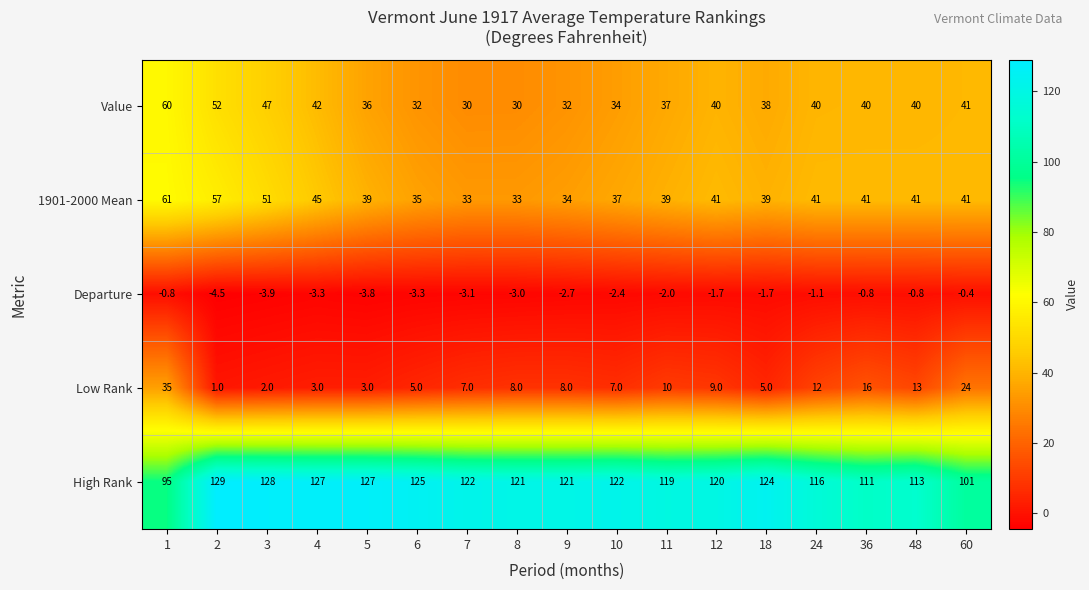

What is the difference between the second highest and second lowest values in the Departure series?

3.1